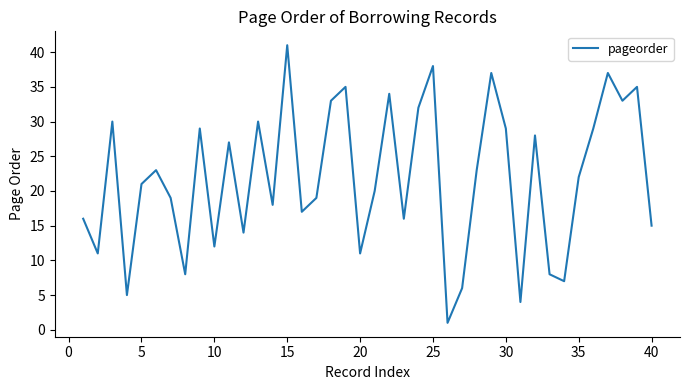

Reading right to left, transcribe all the data shown in this chart.

15	35	33	37	29	22	7	8	28	4	29	37	23	6	1	38	32	16	34	20	11	35	33	19	17	41	18	30	14	27	12	29	8	19	23	21	5	30	11	16